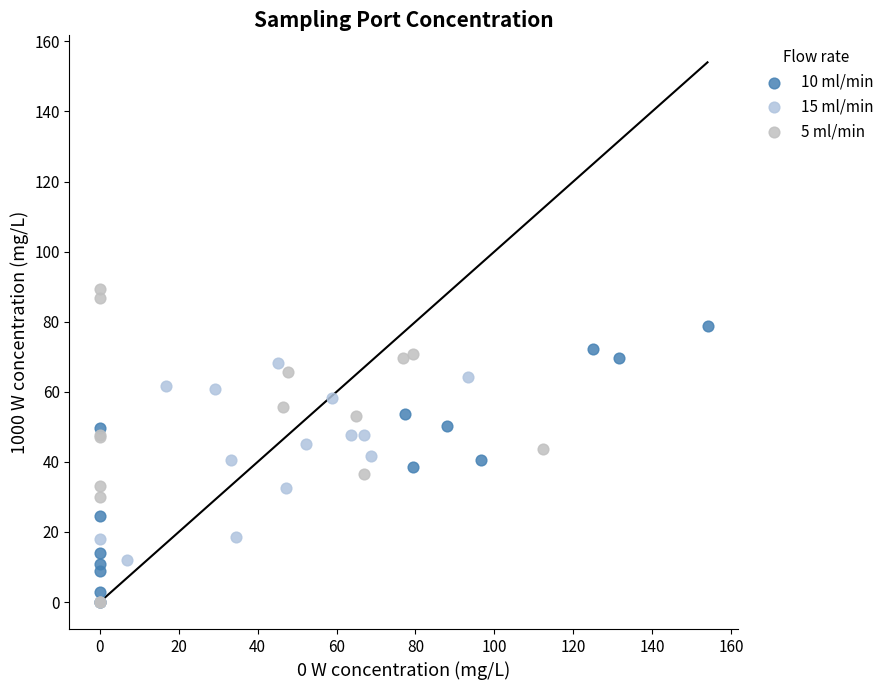

Which series reaches the maximum Y coordinate?

5 ml/min